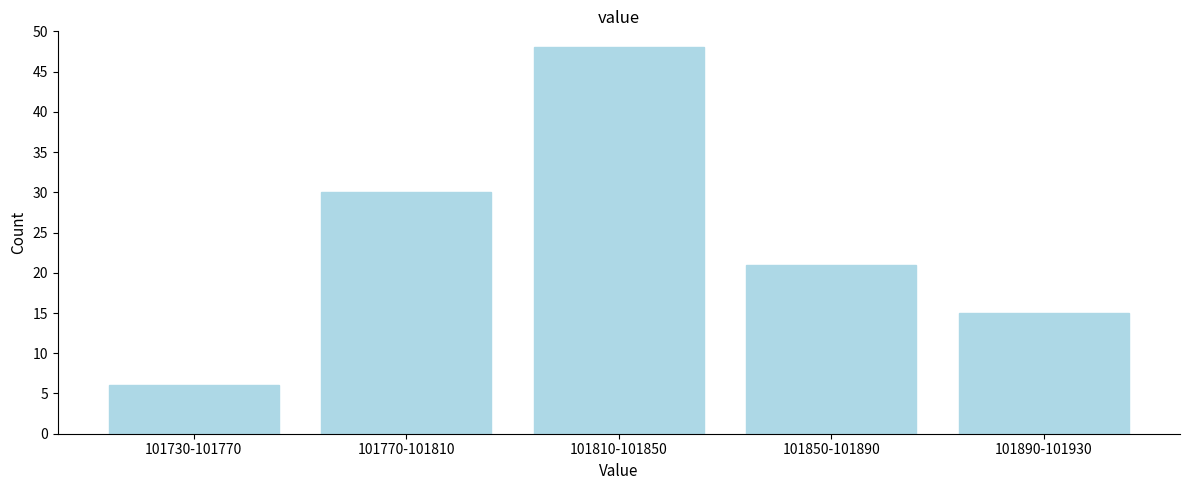

Reading left to right, what are all the values shown in this chart?

6	30	48	21	15